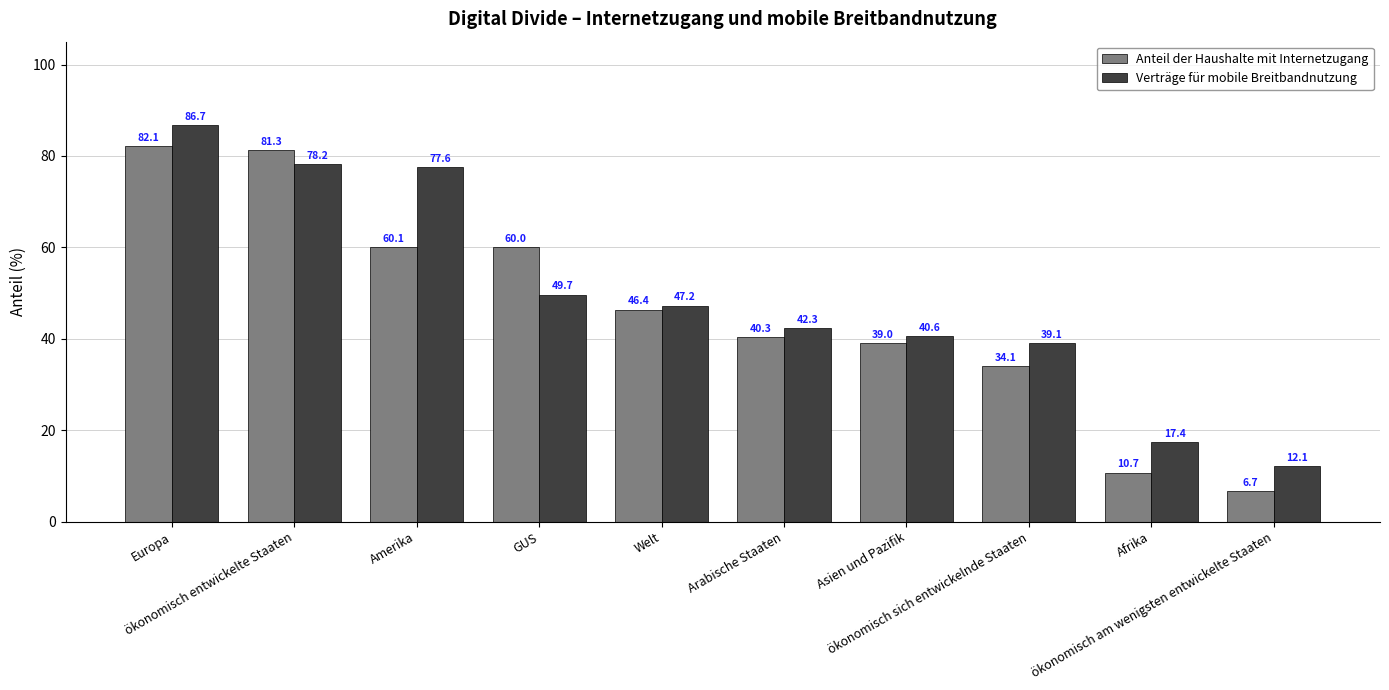

Which category has the highest value across all series?

Europa